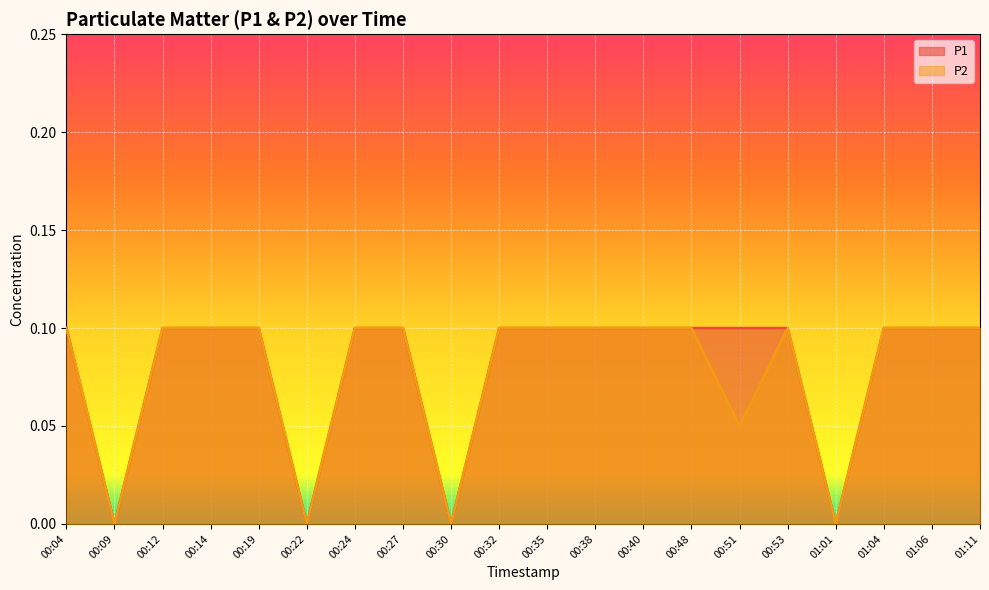

Which category has the lowest value in the P1 series?

00:09